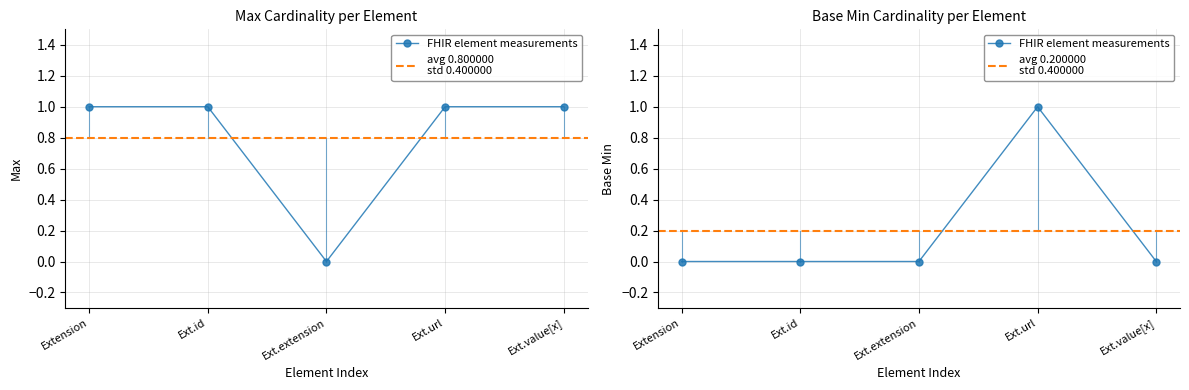

How many categories are shown in the chart?

5